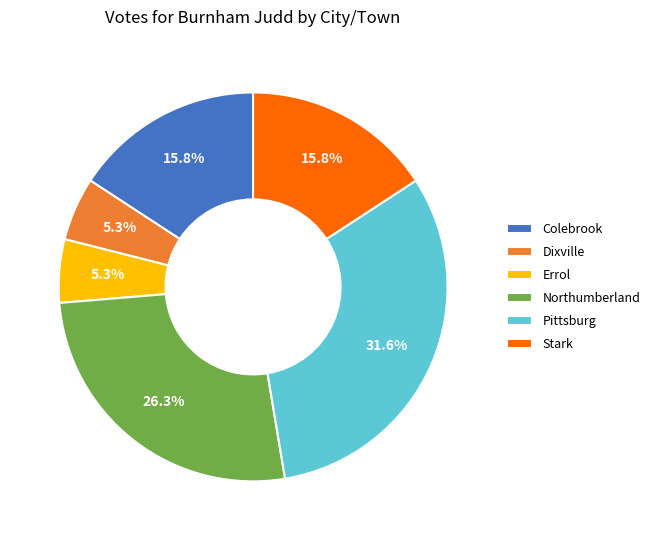

The Stark slice represents 16% of the pie. True or false?

True